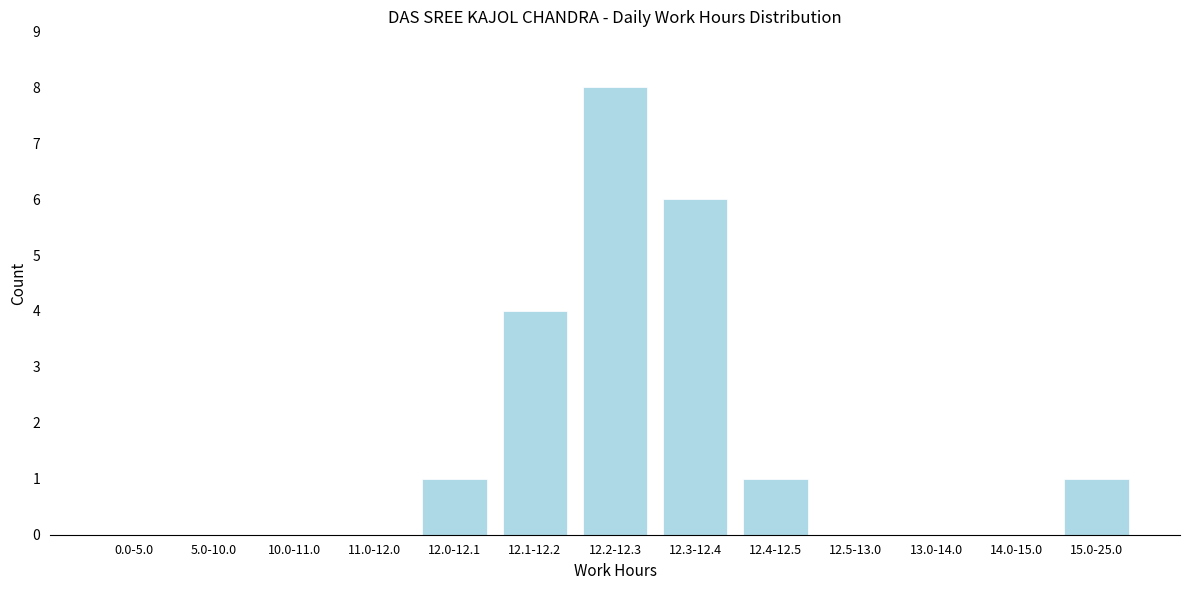

Reading left to right, what are all the values shown in this chart?

0.0-5.0=0	5.0-10.0=0	10.0-11.0=0	11.0-12.0=0	12.0-12.1=1	12.1-12.2=4	12.2-12.3=8	12.3-12.4=6	12.4-12.5=1	12.5-13.0=0	13.0-14.0=0	14.0-15.0=0	15.0-25.0=1